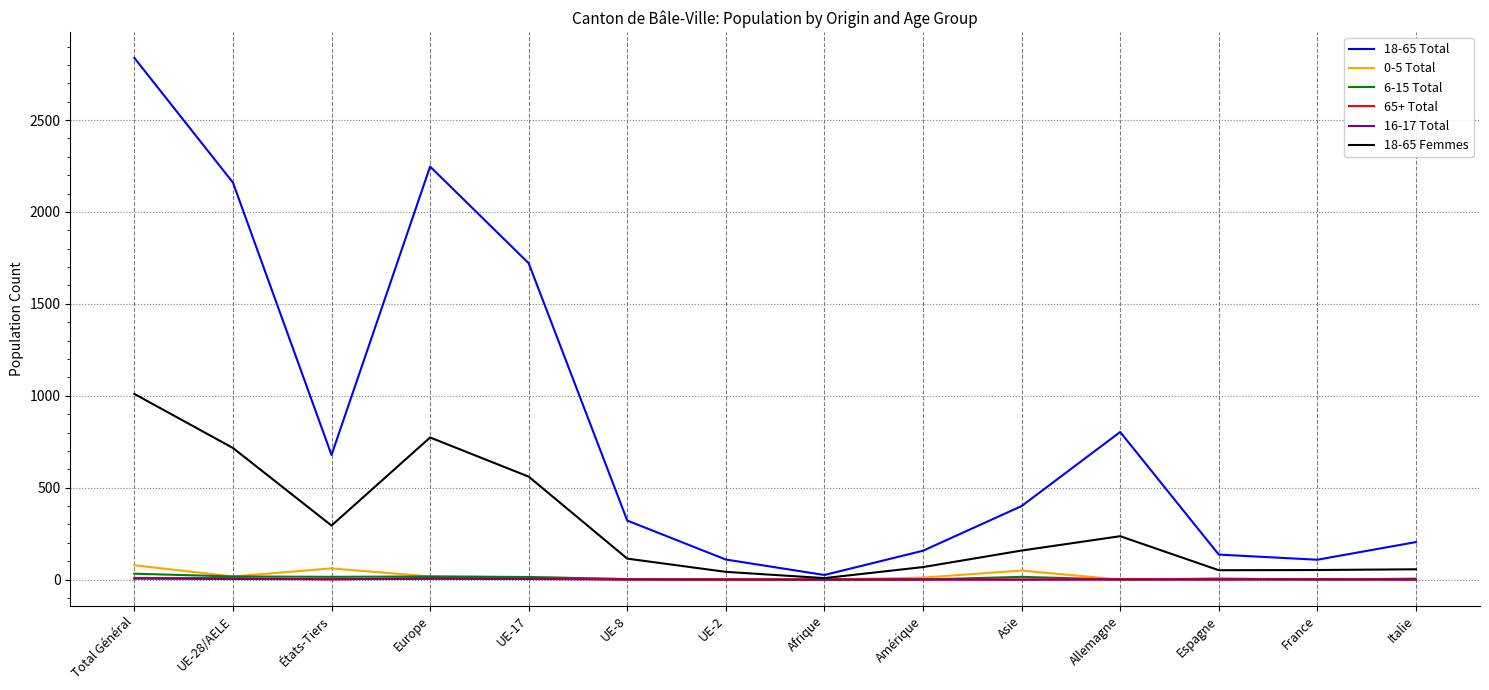

Which series has the largest range (max minus min)?

18-65 Total